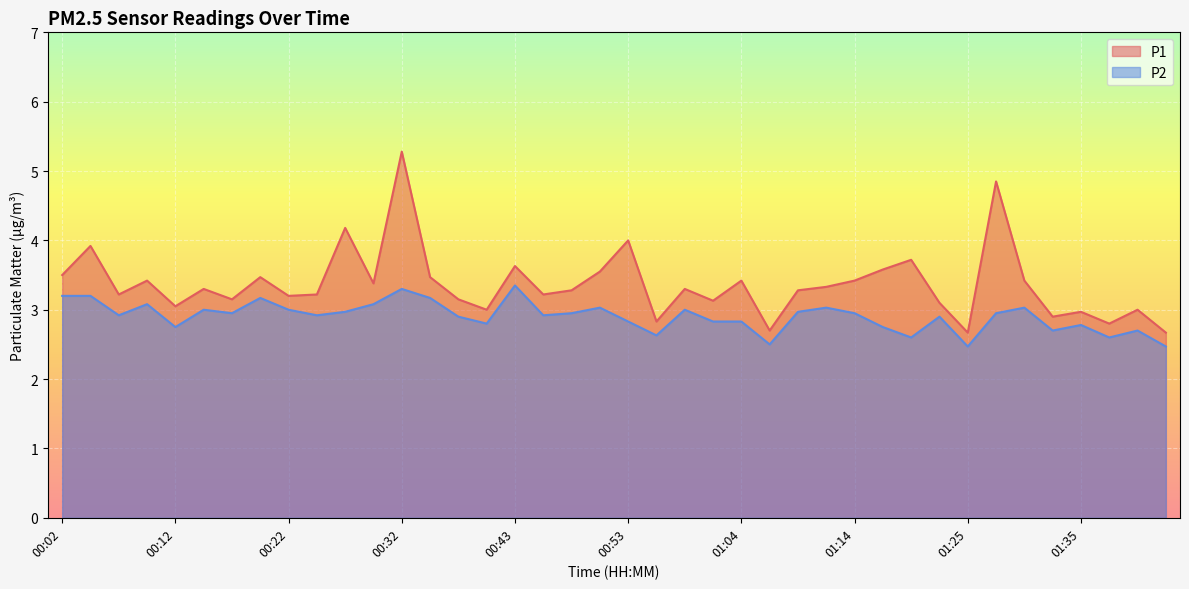

Rank the series by their maximum value, from lowest to highest.

P2, P1